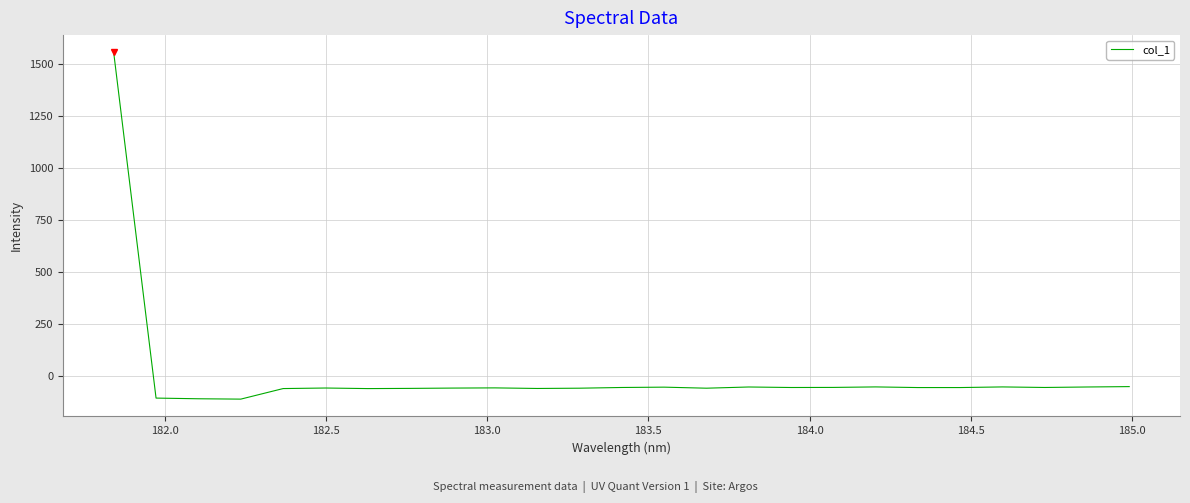

What is the maximum value shown in the chart?

1556.7